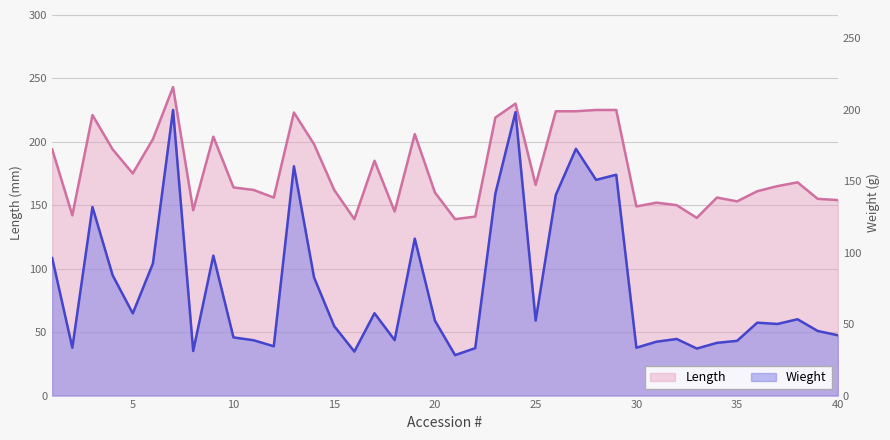

What is the difference between the highest and lowest values at 33?

107.1